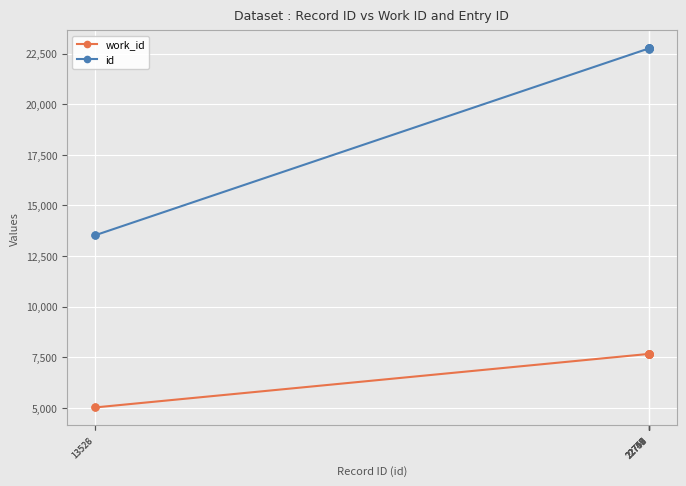

Rank the series at 22751 from lowest to highest value.

work_id, id